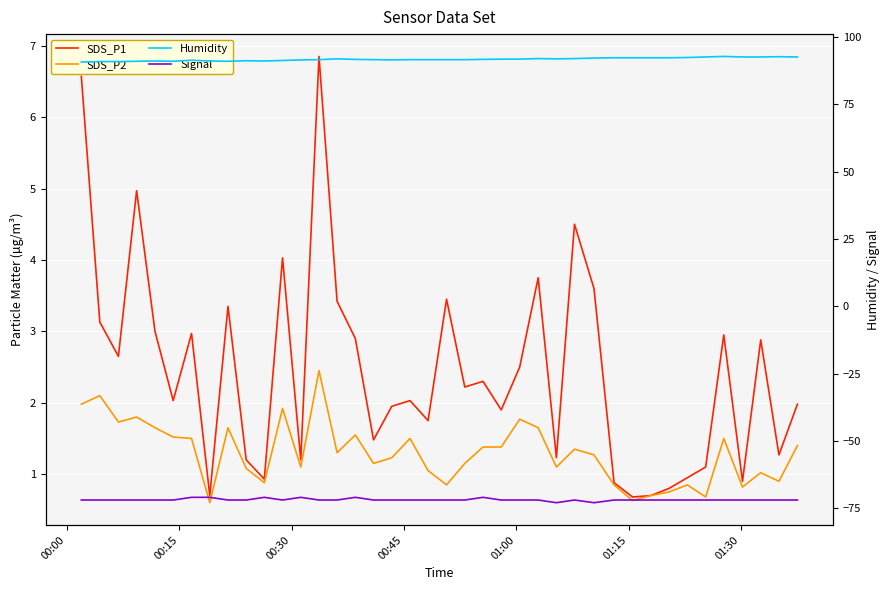

How many data points in Signal are less than -72?

2